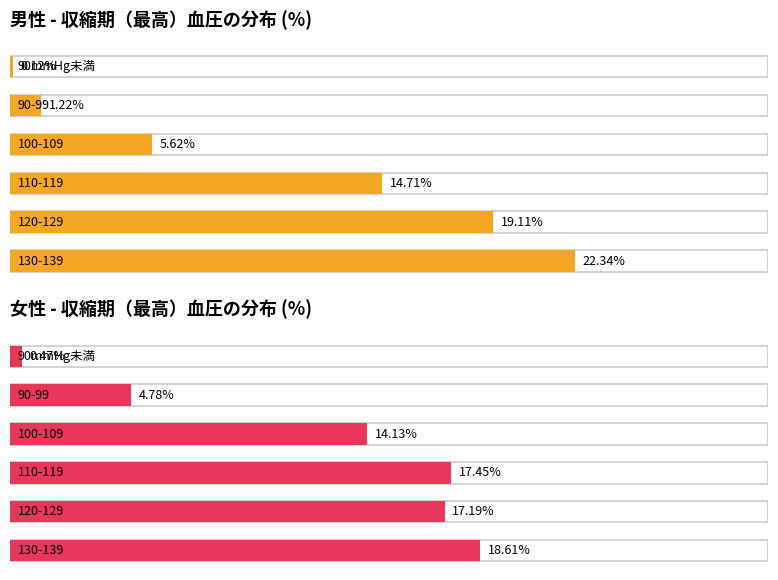

Reading right to left, transcribe all the data shown in this chart.

90mmHg未満: 女性=0.5	男性=0.1
90-99: 女性=4.8	男性=1.2
100-109: 女性=14.1	男性=5.6
110-119: 女性=17.4	男性=14.7
120-129: 女性=17.2	男性=19.1
130-139: 女性=18.6	男性=22.3